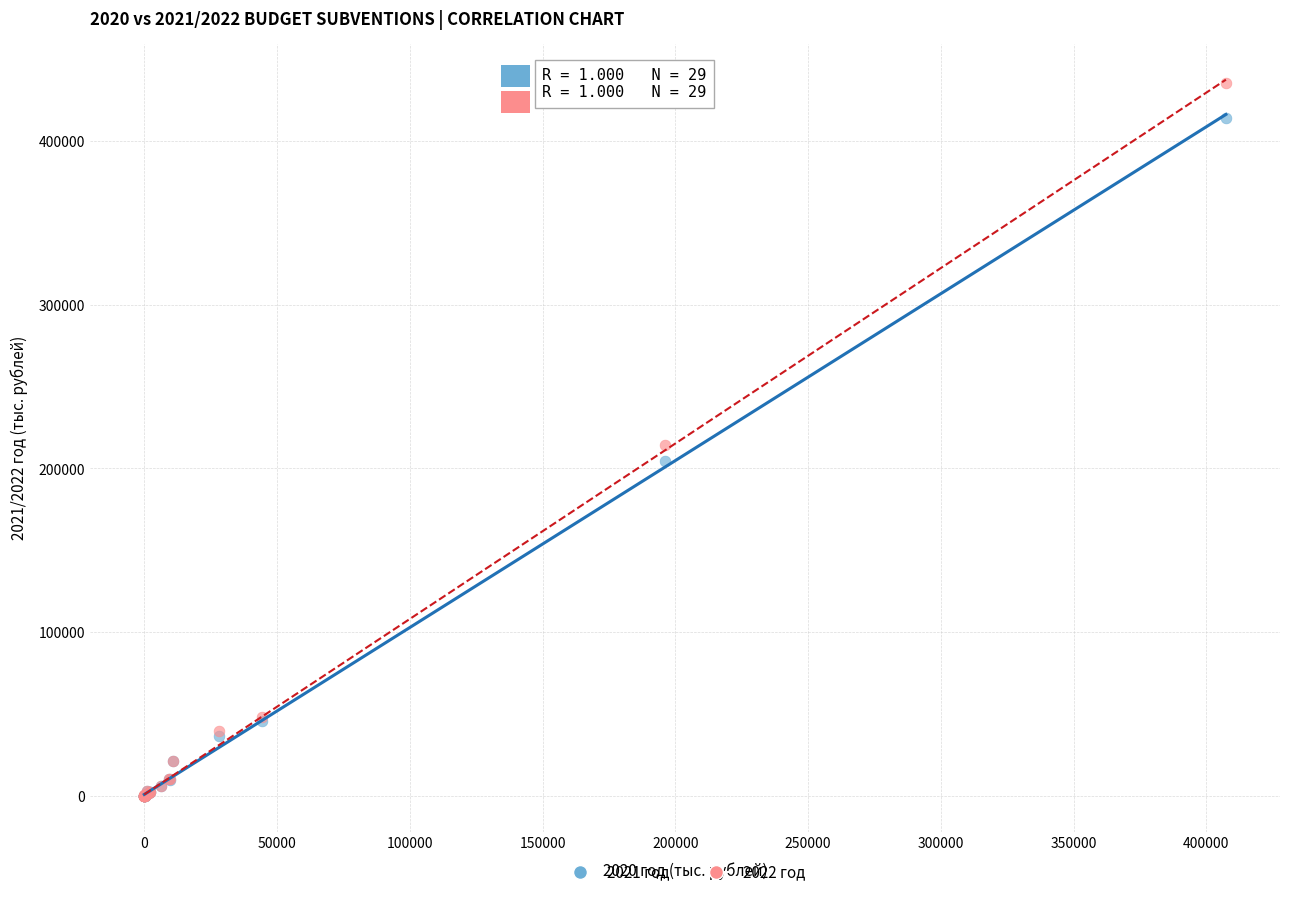

Which series has the largest Y range (max minus min)?

2022 год